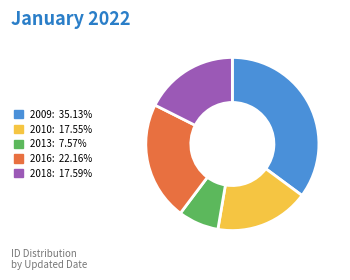

Is there any slice that represents more than half of the pie?

No